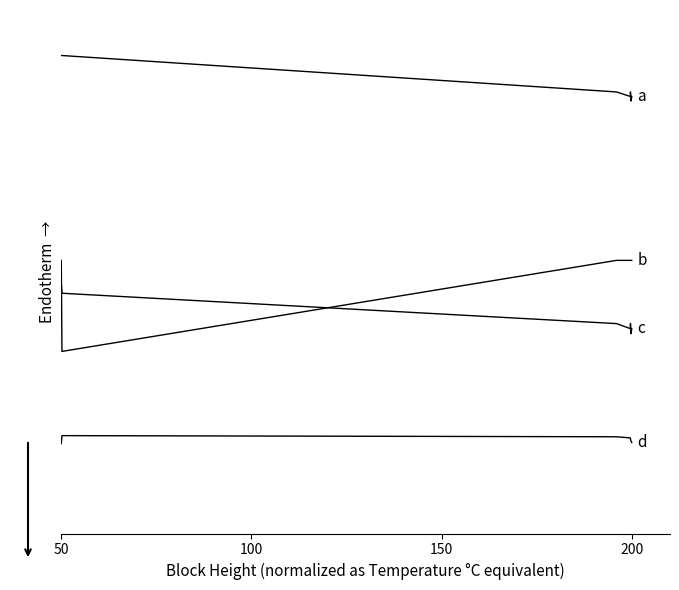

Is this an area chart (filled region under the line)?

No